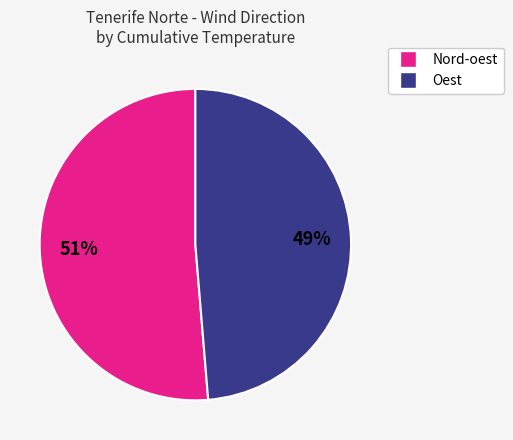

To the nearest percent, what is the average slice percentage?

50%